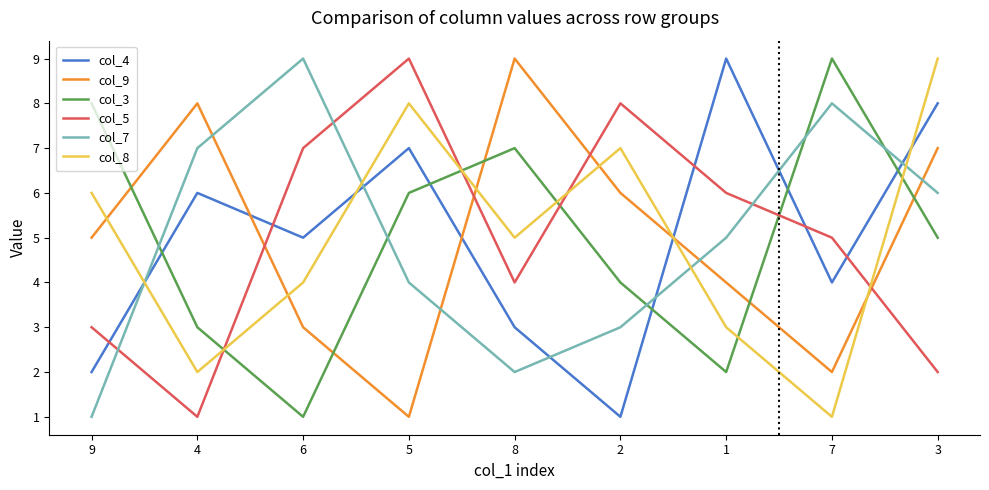

What are all the series names shown in the legend?

col_4, col_9, col_3, col_5, col_7, col_8